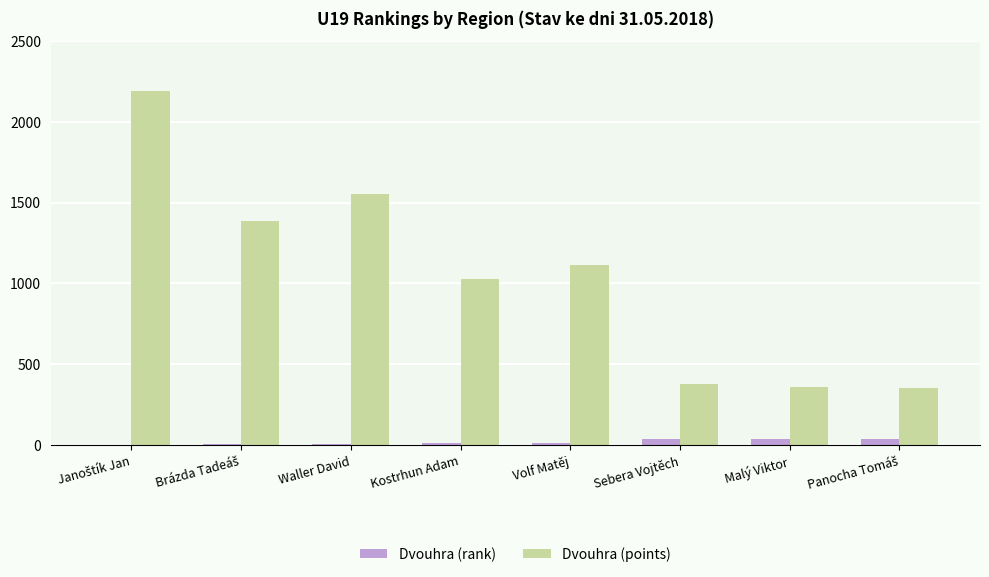

What are all the series names shown in the legend?

Dvouhra (rank), Dvouhra (points)